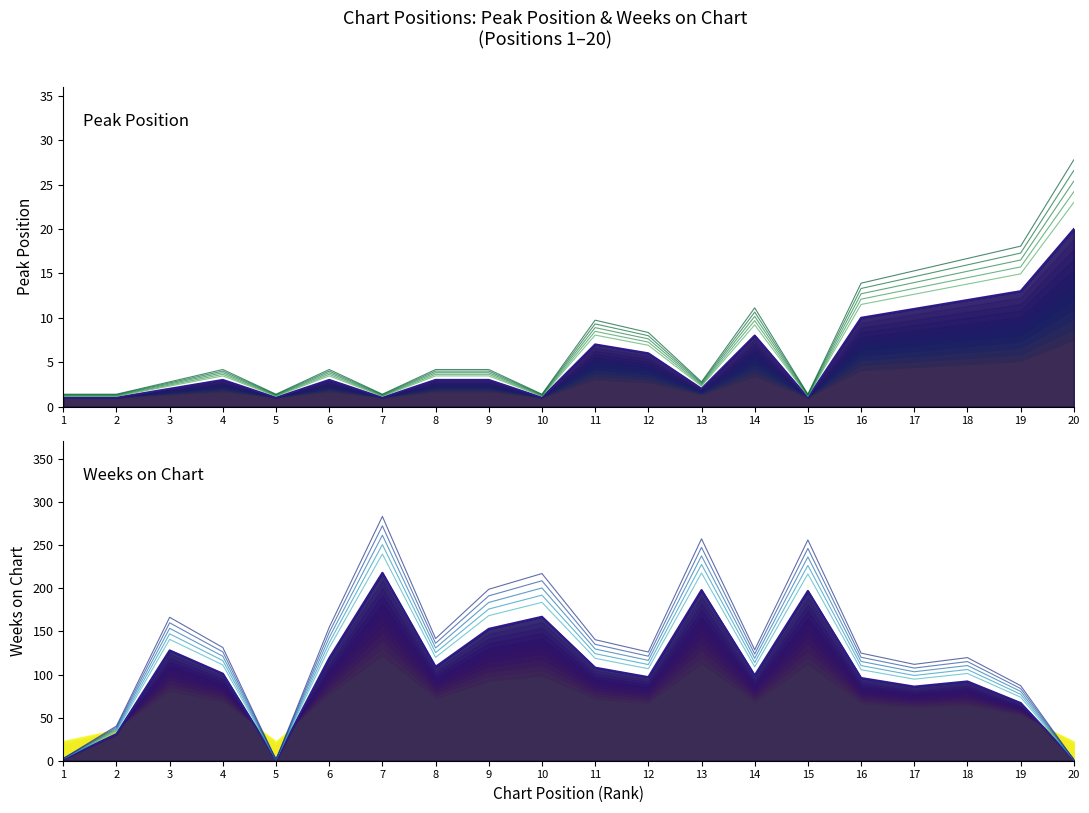

At which label does Peak Position first exceed 3?

11